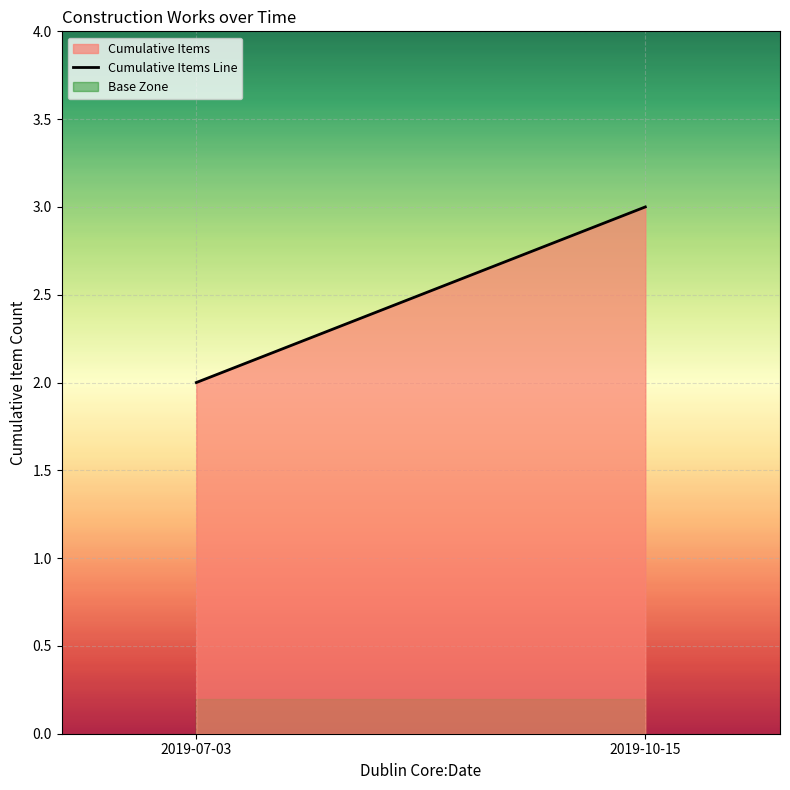

What is the ratio of the value at 2019-10-15 to the value at 2019-07-03?

1.5